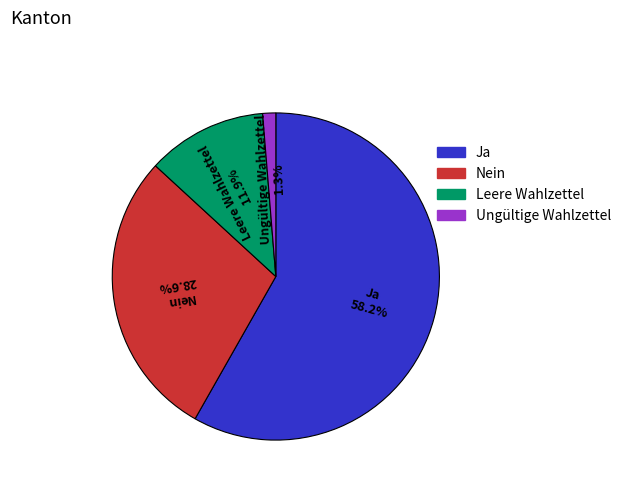

Count the number of slices in the pie.

4